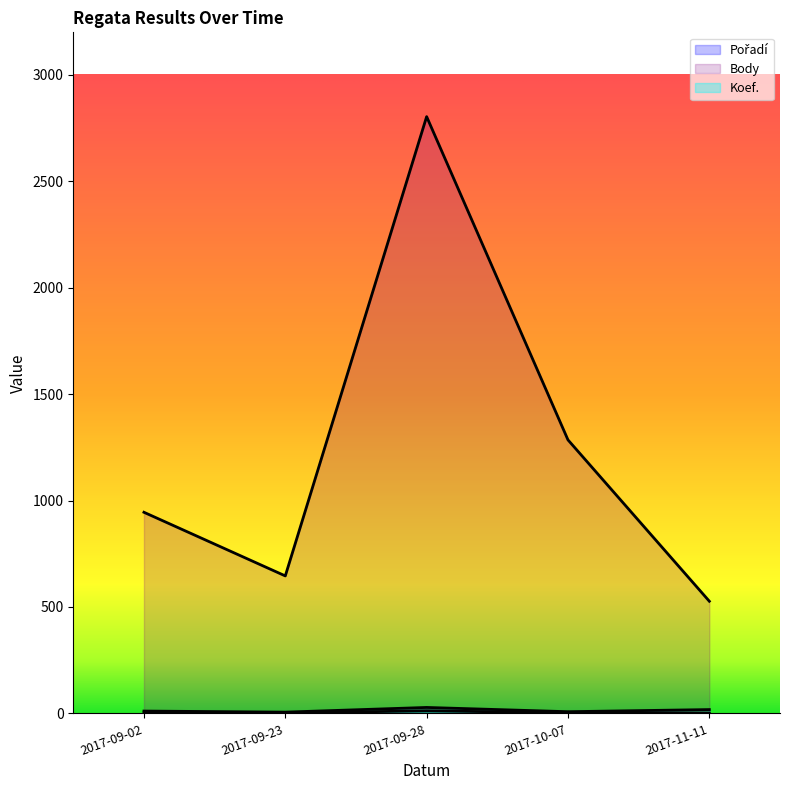

What is the difference between the maximum and second lowest values in the Koef. series?

10